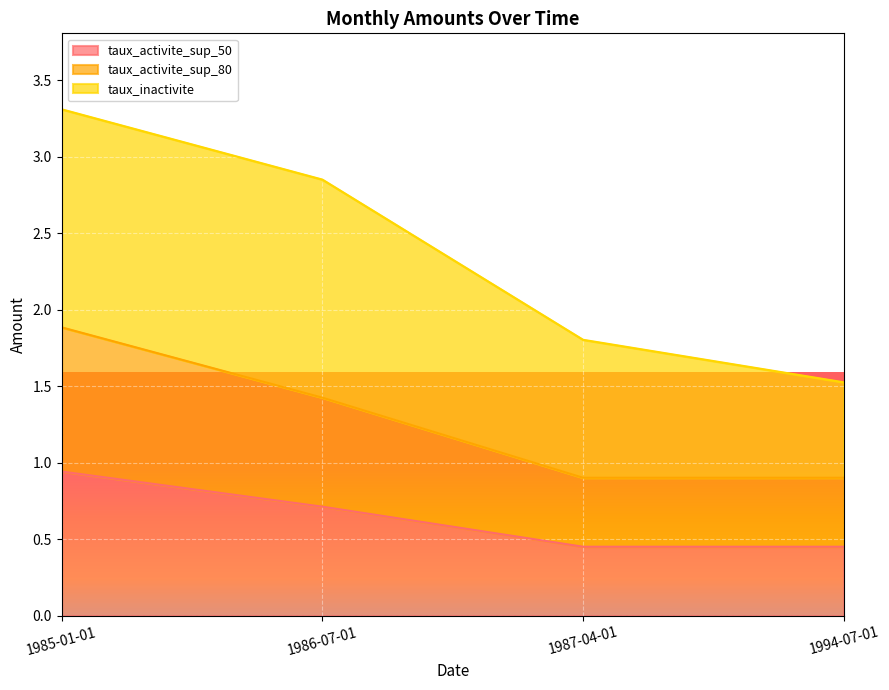

What is the sum of all taux_activite_sup_50 values?

2.6